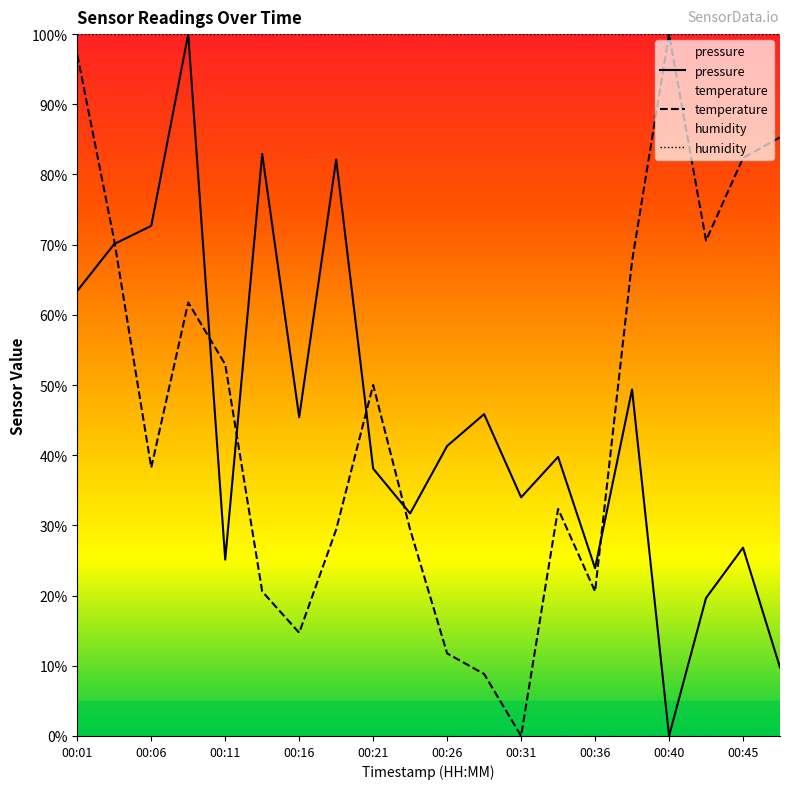

What is the sum of all temperature values?

944.1